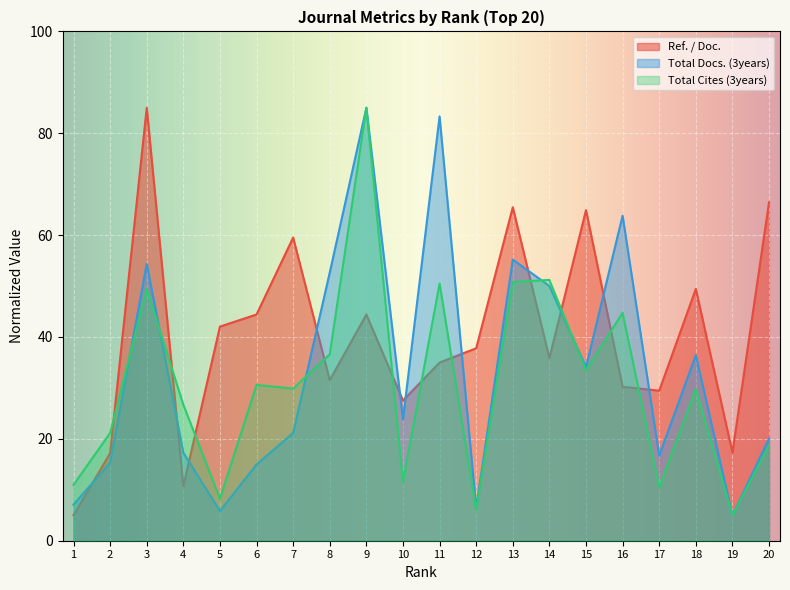

Rank the series by their maximum value, from highest to lowest.

Ref. / Doc., Total Docs. (3years), Total Cites (3years)